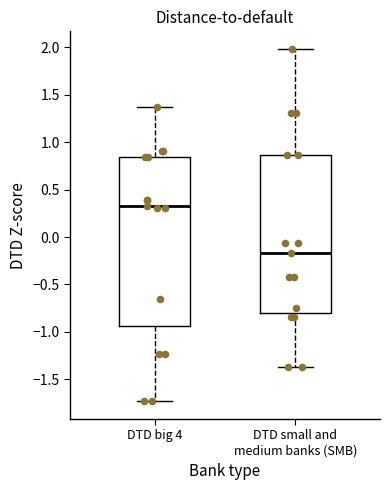

Where does the lower whisker of the box for DTD small and medium banks (SMB) end on the y-axis? The values are not printed on the chart, so give them approximately, as read against the axis.

-1.35